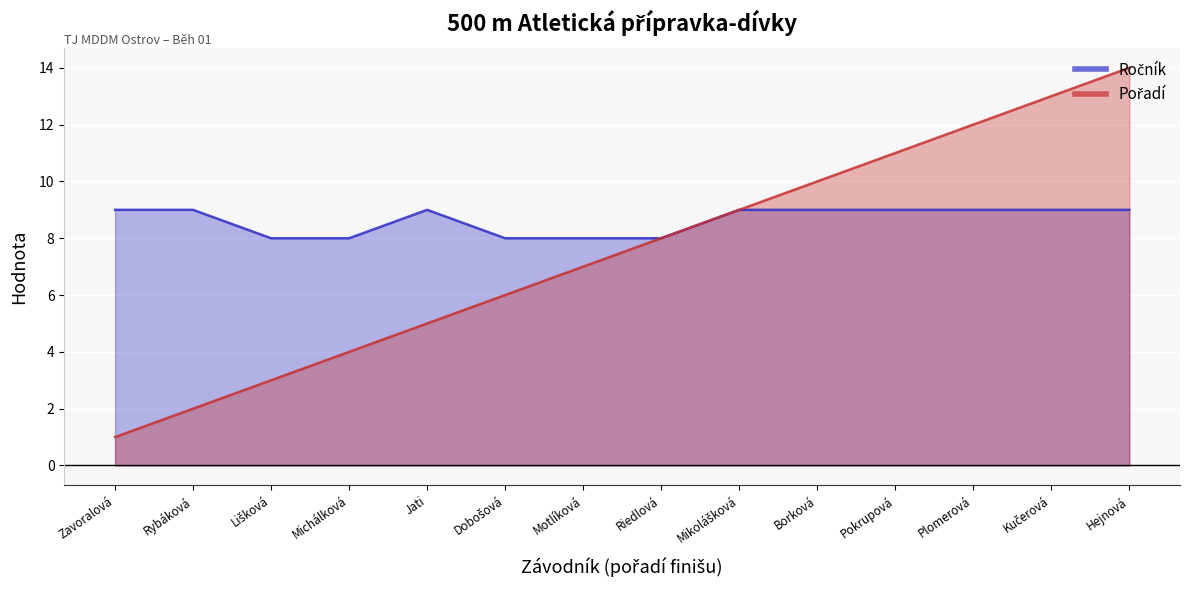

Rank the categories by Ročník value from lowest to highest.

Lišková, Michálková, Dobošová, Motlíková, Riedlová, Zavoralová, Rybáková, Jati, Mikolášková, Borková, Pokrupová, Plomerová, Kučerová, Hejnová